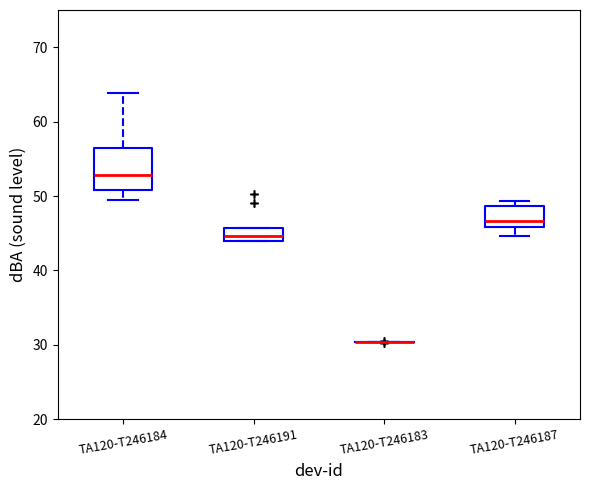

Where does the median line of the box for TA120-T246187 sit on the y-axis? The values are not printed on the chart, so give them approximately, as read against the axis.

47